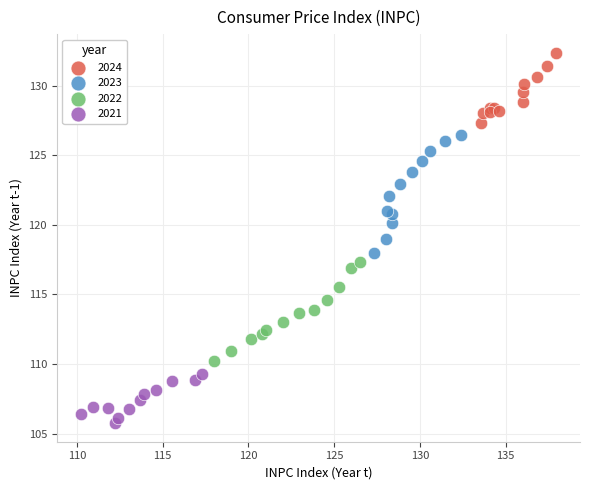

Which series reaches the maximum Y coordinate?

2024